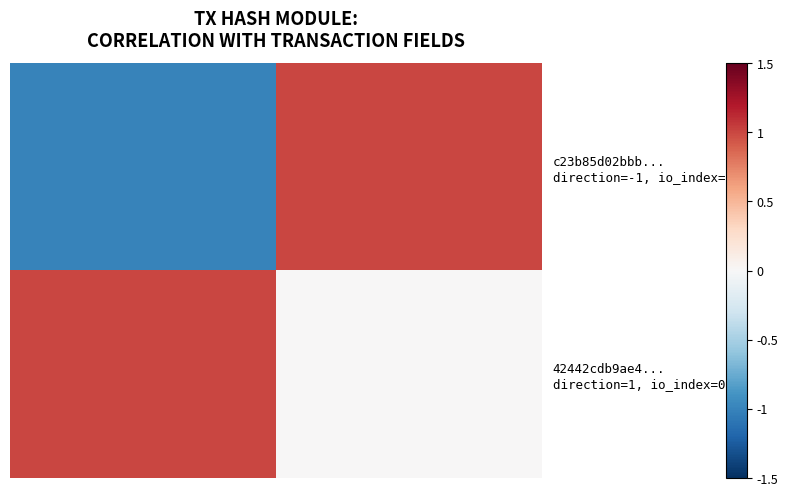

How many categories are shown in the chart?

2